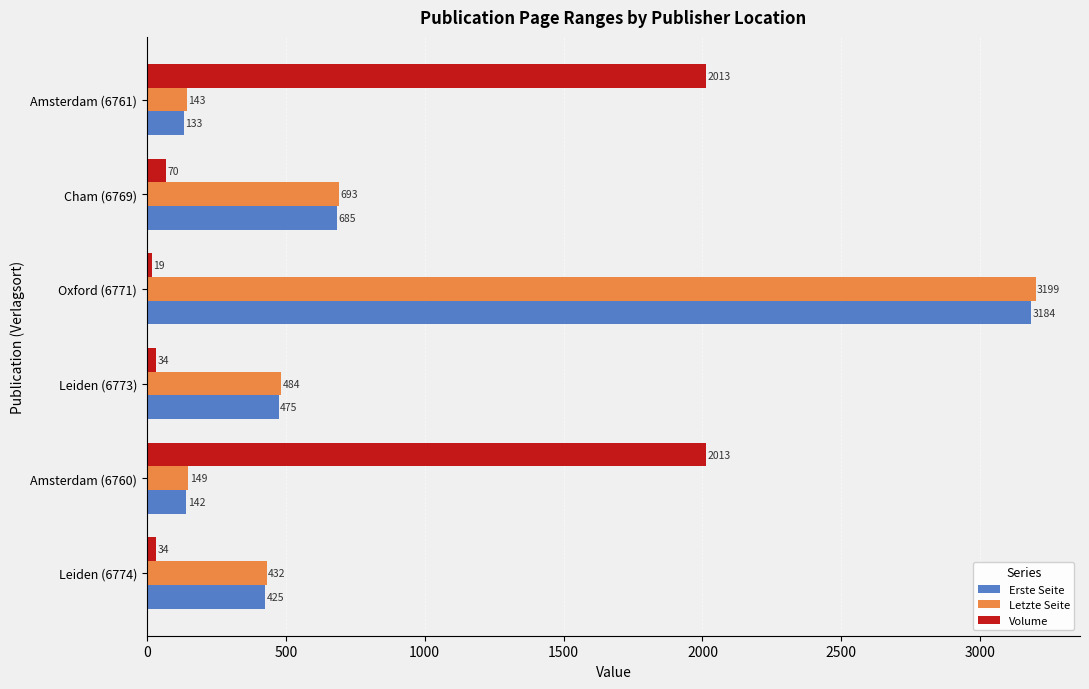

List the series in order of their peak value, lowest first.

Volume, Erste Seite, Letzte Seite